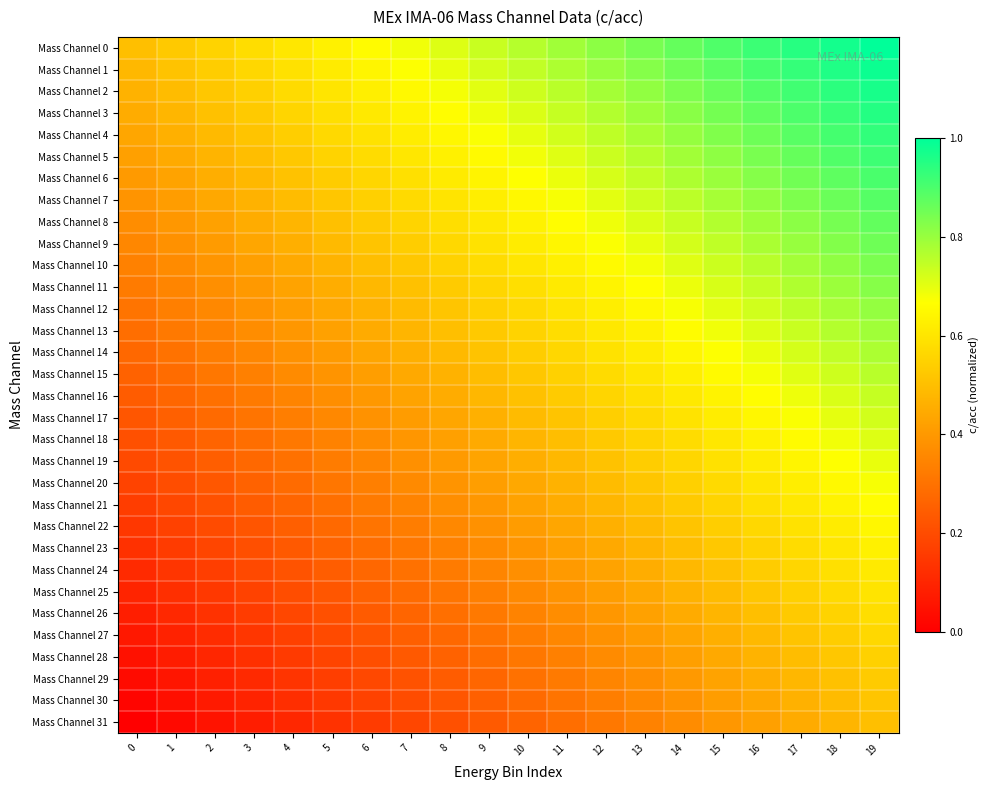

Reading left to right, transcribe all the data shown in this chart.

Mass Channel 0: 0=0.5	1=0.5	2=0.6	3=0.6	4=0.6	5=0.6	6=0.7	7=0.7	8=0.7	9=0.7	10=0.8	11=0.8	12=0.8	13=0.8	14=0.9	15=0.9	16=0.9	17=0.9	18=1.0	19=1.0
Mass Channel 1: 0=0.5	1=0.5	2=0.5	3=0.6	4=0.6	5=0.6	6=0.6	7=0.7	8=0.7	9=0.7	10=0.7	11=0.8	12=0.8	13=0.8	14=0.9	15=0.9	16=0.9	17=0.9	18=1.0	19=1.0
Mass Channel 2: 0=0.5	1=0.5	2=0.5	3=0.5	4=0.6	5=0.6	6=0.6	7=0.7	8=0.7	9=0.7	10=0.7	11=0.8	12=0.8	13=0.8	14=0.8	15=0.9	16=0.9	17=0.9	18=0.9	19=1.0
Mass Channel 3: 0=0.5	1=0.5	2=0.5	3=0.5	4=0.6	5=0.6	6=0.6	7=0.6	8=0.7	9=0.7	10=0.7	11=0.7	12=0.8	13=0.8	14=0.8	15=0.8	16=0.9	17=0.9	18=0.9	19=1.0
Mass Channel 4: 0=0.4	1=0.5	2=0.5	3=0.5	4=0.5	5=0.6	6=0.6	7=0.6	8=0.6	9=0.7	10=0.7	11=0.7	12=0.8	13=0.8	14=0.8	15=0.8	16=0.9	17=0.9	18=0.9	19=0.9
Mass Channel 5: 0=0.4	1=0.4	2=0.5	3=0.5	4=0.5	5=0.6	6=0.6	7=0.6	8=0.6	9=0.7	10=0.7	11=0.7	12=0.7	13=0.8	14=0.8	15=0.8	16=0.8	17=0.9	18=0.9	19=0.9
Mass Channel 6: 0=0.4	1=0.4	2=0.5	3=0.5	4=0.5	5=0.5	6=0.6	7=0.6	8=0.6	9=0.6	10=0.7	11=0.7	12=0.7	13=0.7	14=0.8	15=0.8	16=0.8	17=0.9	18=0.9	19=0.9
Mass Channel 7: 0=0.4	1=0.4	2=0.4	3=0.5	4=0.5	5=0.5	6=0.5	7=0.6	8=0.6	9=0.6	10=0.7	11=0.7	12=0.7	13=0.7	14=0.8	15=0.8	16=0.8	17=0.8	18=0.9	19=0.9
Mass Channel 8: 0=0.4	1=0.4	2=0.4	3=0.4	4=0.5	5=0.5	6=0.5	7=0.6	8=0.6	9=0.6	10=0.6	11=0.7	12=0.7	13=0.7	14=0.7	15=0.8	16=0.8	17=0.8	18=0.8	19=0.9
Mass Channel 9: 0=0.4	1=0.4	2=0.4	3=0.4	4=0.5	5=0.5	6=0.5	7=0.5	8=0.6	9=0.6	10=0.6	11=0.6	12=0.7	13=0.7	14=0.7	15=0.7	16=0.8	17=0.8	18=0.8	19=0.9
Mass Channel 10: 0=0.3	1=0.4	2=0.4	3=0.4	4=0.4	5=0.5	6=0.5	7=0.5	8=0.5	9=0.6	10=0.6	11=0.6	12=0.7	13=0.7	14=0.7	15=0.7	16=0.8	17=0.8	18=0.8	19=0.8
Mass Channel 11: 0=0.3	1=0.3	2=0.4	3=0.4	4=0.4	5=0.5	6=0.5	7=0.5	8=0.5	9=0.6	10=0.6	11=0.6	12=0.6	13=0.7	14=0.7	15=0.7	16=0.7	17=0.8	18=0.8	19=0.8
Mass Channel 12: 0=0.3	1=0.3	2=0.4	3=0.4	4=0.4	5=0.4	6=0.5	7=0.5	8=0.5	9=0.5	10=0.6	11=0.6	12=0.6	13=0.6	14=0.7	15=0.7	16=0.7	17=0.8	18=0.8	19=0.8
Mass Channel 13: 0=0.3	1=0.3	2=0.3	3=0.4	4=0.4	5=0.4	6=0.4	7=0.5	8=0.5	9=0.5	10=0.6	11=0.6	12=0.6	13=0.6	14=0.7	15=0.7	16=0.7	17=0.7	18=0.8	19=0.8
Mass Channel 14: 0=0.3	1=0.3	2=0.3	3=0.4	4=0.4	5=0.4	6=0.4	7=0.5	8=0.5	9=0.5	10=0.5	11=0.6	12=0.6	13=0.6	14=0.6	15=0.7	16=0.7	17=0.7	18=0.7	19=0.8
Mass Channel 15: 0=0.3	1=0.3	2=0.3	3=0.3	4=0.4	5=0.4	6=0.4	7=0.4	8=0.5	9=0.5	10=0.5	11=0.5	12=0.6	13=0.6	14=0.6	15=0.7	16=0.7	17=0.7	18=0.7	19=0.8
Mass Channel 16: 0=0.2	1=0.3	2=0.3	3=0.3	4=0.3	5=0.4	6=0.4	7=0.4	8=0.5	9=0.5	10=0.5	11=0.5	12=0.6	13=0.6	14=0.6	15=0.6	16=0.7	17=0.7	18=0.7	19=0.7
Mass Channel 17: 0=0.2	1=0.3	2=0.3	3=0.3	4=0.3	5=0.4	6=0.4	7=0.4	8=0.4	9=0.5	10=0.5	11=0.5	12=0.5	13=0.6	14=0.6	15=0.6	16=0.6	17=0.7	18=0.7	19=0.7
Mass Channel 18: 0=0.2	1=0.2	2=0.3	3=0.3	4=0.3	5=0.3	6=0.4	7=0.4	8=0.4	9=0.4	10=0.5	11=0.5	12=0.5	13=0.6	14=0.6	15=0.6	16=0.6	17=0.7	18=0.7	19=0.7
Mass Channel 19: 0=0.2	1=0.2	2=0.2	3=0.3	4=0.3	5=0.3	6=0.4	7=0.4	8=0.4	9=0.4	10=0.5	11=0.5	12=0.5	13=0.5	14=0.6	15=0.6	16=0.6	17=0.6	18=0.7	19=0.7
Mass Channel 20: 0=0.2	1=0.2	2=0.2	3=0.3	4=0.3	5=0.3	6=0.3	7=0.4	8=0.4	9=0.4	10=0.4	11=0.5	12=0.5	13=0.5	14=0.5	15=0.6	16=0.6	17=0.6	18=0.7	19=0.7
Mass Channel 21: 0=0.2	1=0.2	2=0.2	3=0.2	4=0.3	5=0.3	6=0.3	7=0.3	8=0.4	9=0.4	10=0.4	11=0.5	12=0.5	13=0.5	14=0.5	15=0.6	16=0.6	17=0.6	18=0.6	19=0.7
Mass Channel 22: 0=0.1	1=0.2	2=0.2	3=0.2	4=0.3	5=0.3	6=0.3	7=0.3	8=0.4	9=0.4	10=0.4	11=0.4	12=0.5	13=0.5	14=0.5	15=0.5	16=0.6	17=0.6	18=0.6	19=0.6
Mass Channel 23: 0=0.1	1=0.2	2=0.2	3=0.2	4=0.2	5=0.3	6=0.3	7=0.3	8=0.3	9=0.4	10=0.4	11=0.4	12=0.4	13=0.5	14=0.5	15=0.5	16=0.6	17=0.6	18=0.6	19=0.6
Mass Channel 24: 0=0.1	1=0.1	2=0.2	3=0.2	4=0.2	5=0.2	6=0.3	7=0.3	8=0.3	9=0.3	10=0.4	11=0.4	12=0.4	13=0.5	14=0.5	15=0.5	16=0.5	17=0.6	18=0.6	19=0.6
Mass Channel 25: 0=0.1	1=0.1	2=0.1	3=0.2	4=0.2	5=0.2	6=0.3	7=0.3	8=0.3	9=0.3	10=0.4	11=0.4	12=0.4	13=0.4	14=0.5	15=0.5	16=0.5	17=0.5	18=0.6	19=0.6
Mass Channel 26: 0=0.1	1=0.1	2=0.1	3=0.2	4=0.2	5=0.2	6=0.2	7=0.3	8=0.3	9=0.3	10=0.3	11=0.4	12=0.4	13=0.4	14=0.4	15=0.5	16=0.5	17=0.5	18=0.6	19=0.6
Mass Channel 27: 0=0.1	1=0.1	2=0.1	3=0.1	4=0.2	5=0.2	6=0.2	7=0.2	8=0.3	9=0.3	10=0.3	11=0.4	12=0.4	13=0.4	14=0.4	15=0.5	16=0.5	17=0.5	18=0.5	19=0.6
Mass Channel 28: 0=0.0	1=0.1	2=0.1	3=0.1	4=0.2	5=0.2	6=0.2	7=0.2	8=0.3	9=0.3	10=0.3	11=0.3	12=0.4	13=0.4	14=0.4	15=0.4	16=0.5	17=0.5	18=0.5	19=0.5
Mass Channel 29: 0=0.0	1=0.1	2=0.1	3=0.1	4=0.1	5=0.2	6=0.2	7=0.2	8=0.2	9=0.3	10=0.3	11=0.3	12=0.3	13=0.4	14=0.4	15=0.4	16=0.5	17=0.5	18=0.5	19=0.5
Mass Channel 30: 0=0.0	1=0.0	2=0.1	3=0.1	4=0.1	5=0.1	6=0.2	7=0.2	8=0.2	9=0.3	10=0.3	11=0.3	12=0.3	13=0.4	14=0.4	15=0.4	16=0.4	17=0.5	18=0.5	19=0.5
Mass Channel 31: 0=0.0	1=0.0	2=0.1	3=0.1	4=0.1	5=0.1	6=0.2	7=0.2	8=0.2	9=0.2	10=0.3	11=0.3	12=0.3	13=0.3	14=0.4	15=0.4	16=0.4	17=0.4	18=0.5	19=0.5